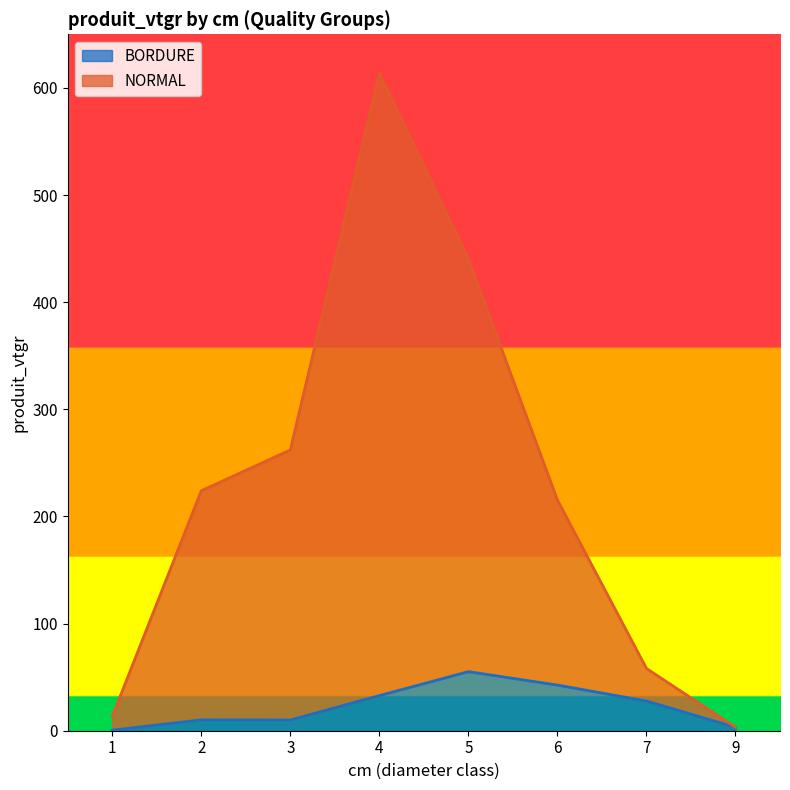

True or false: NORMAL has more than 1 points higher than both neighbors.

False